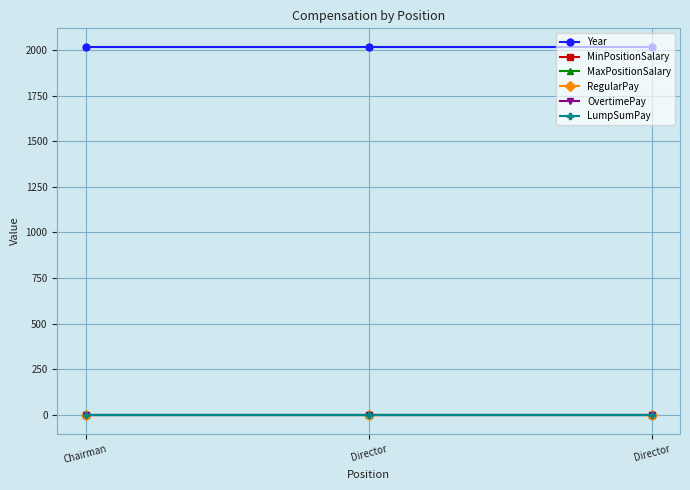

Reading left to right, transcribe all the data shown in this chart.

Year: 2017	2017	2017
MinPositionSalary: 0	0	0
MaxPositionSalary: 0	0	0
RegularPay: 0	0	0
OvertimePay: 0	0	0
LumpSumPay: 0	0	0